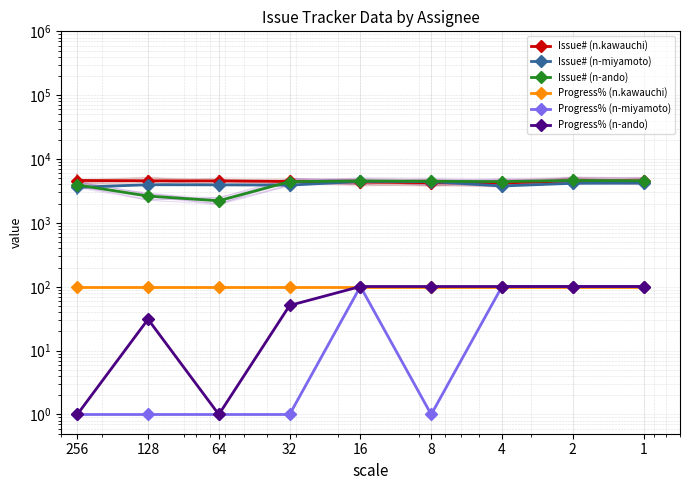

At which category is the sum across all series the highest?

16